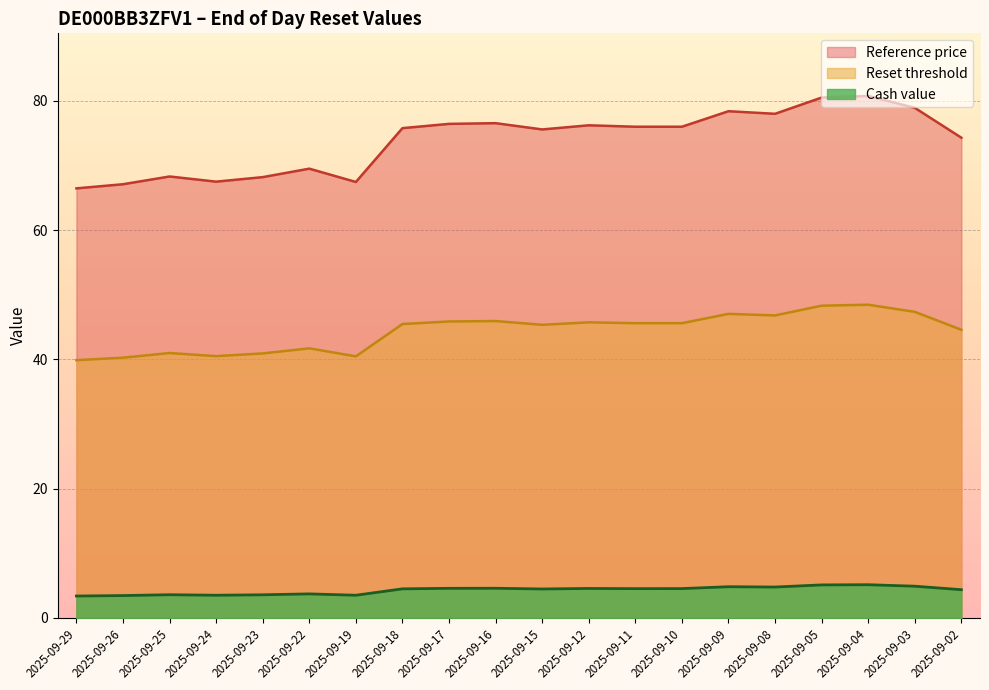

Between 2025-09-22 and 2025-09-09, which is larger?

2025-09-09